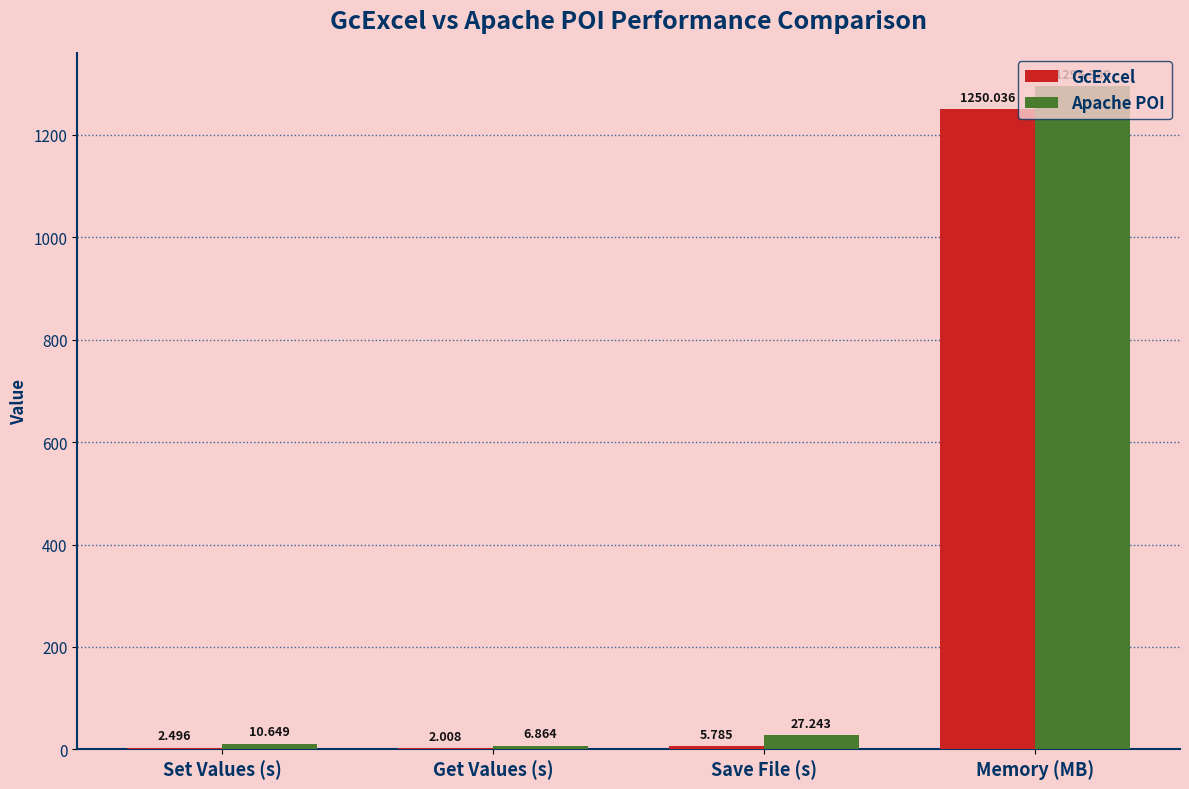

At which category does the chart reach its peak across all series?

Memory (MB)